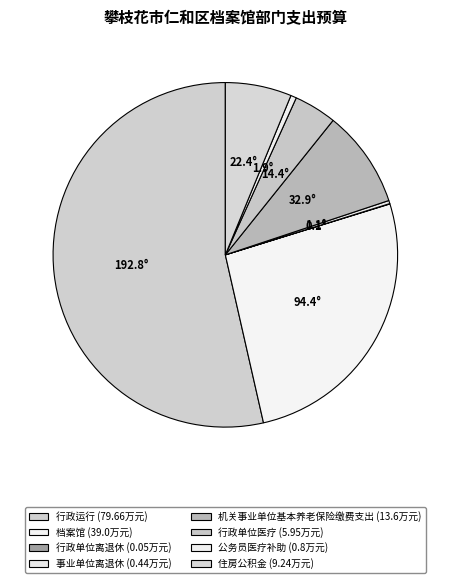

To the nearest percent, what is the average slice percentage?

12%